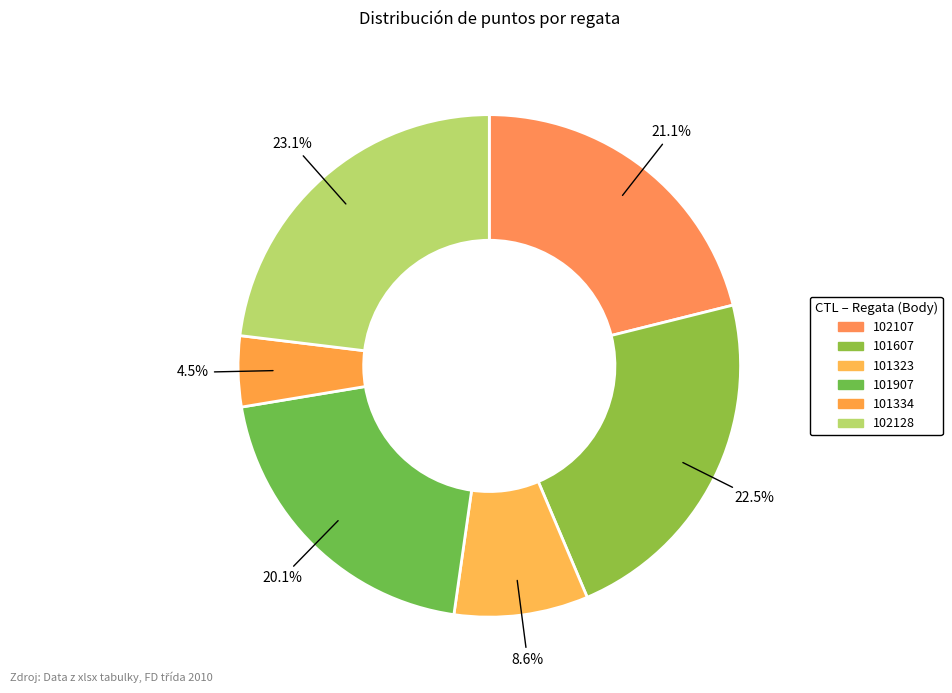

To the nearest percent, what portion does 101323 represent?

9%